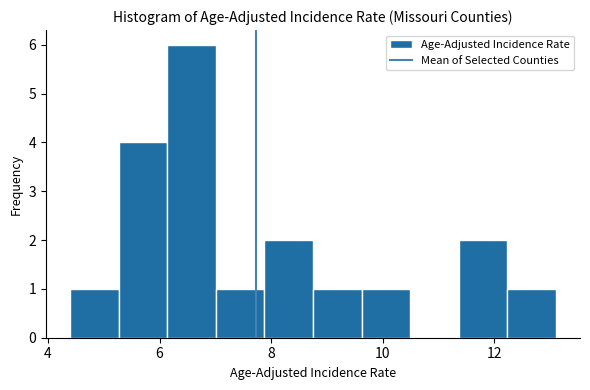

How tall is the bar that spans 4.4 to 5.2 on the x-axis? Neither the bar edges nor the heights are printed on the chart, so give them approximately, as read against the axes.

1